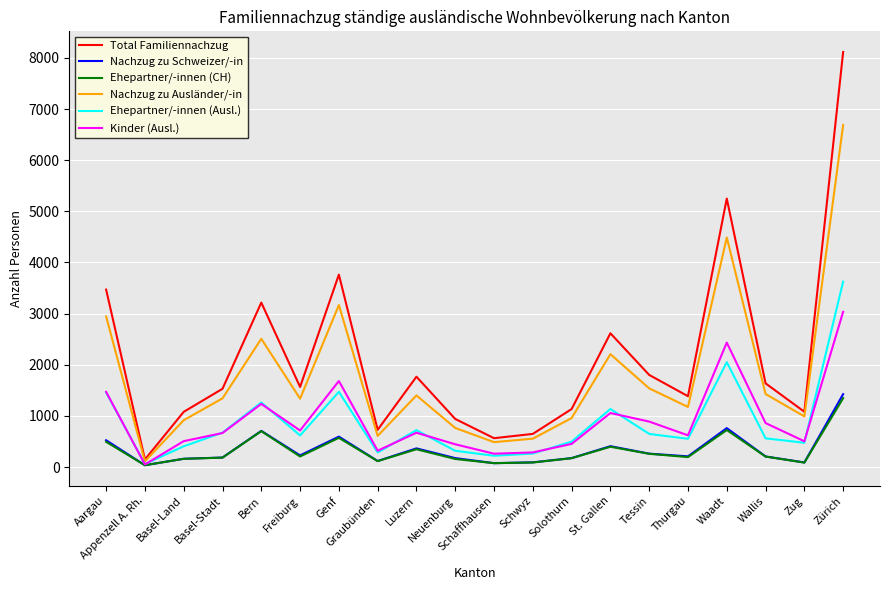

The value of Total Familiennachzug at Neuenburg is 1689. True or false?

False